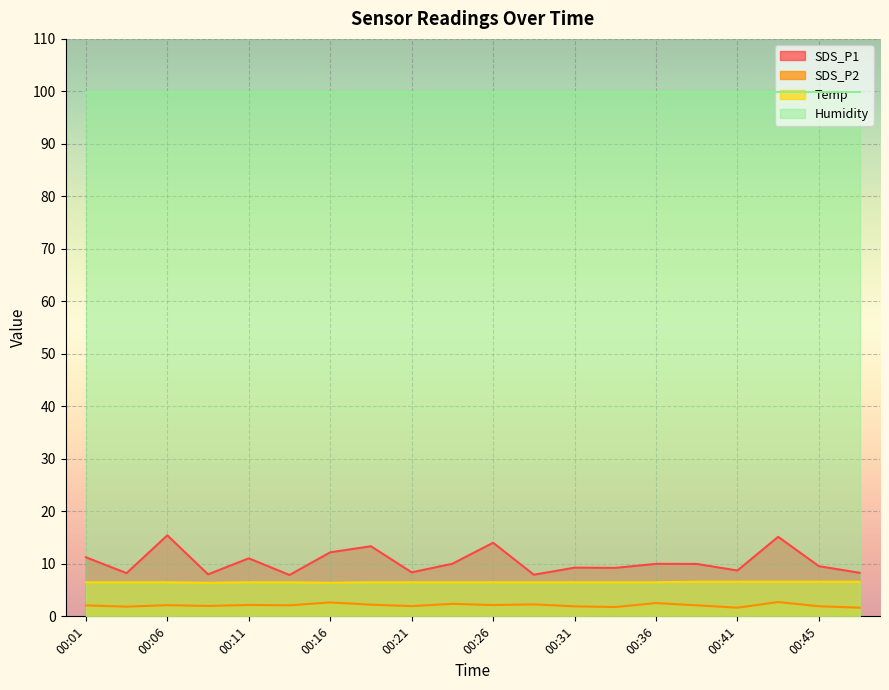

What is the maximum value for SDS_P2?

2.7